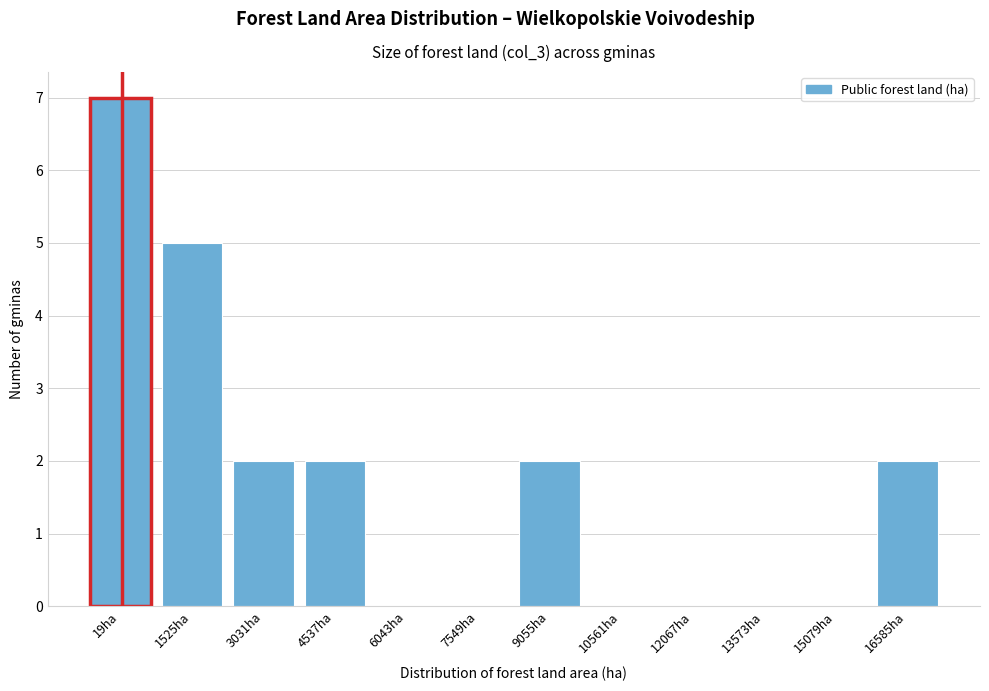

Reading left to right, transcribe all the data shown in this chart.

19ha=7	1525ha=5	3031ha=2	4537ha=2	6043ha=0	7549ha=0	9055ha=2	10561ha=0	12067ha=0	13573ha=0	15079ha=0	16585ha=2